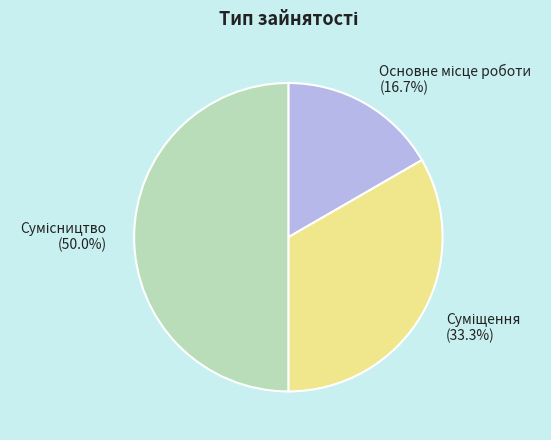

True or false: Сумісництво accounts for 50% of the total.

True